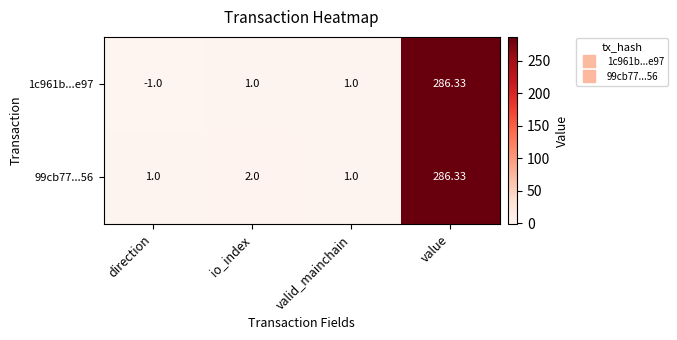

How many categories are shown in the chart?

4